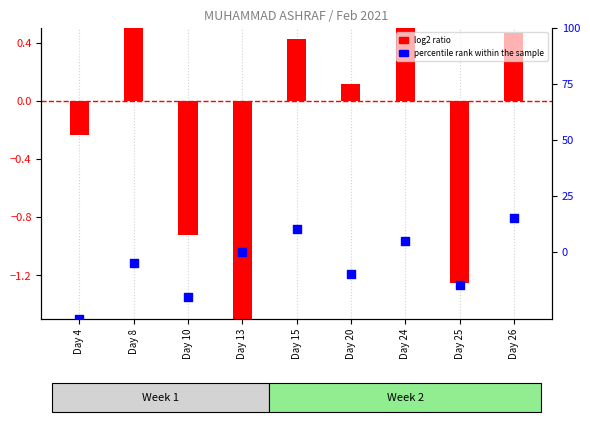

Is the value of percentile rank within the sample at Day 24 greater than the value of log2 ratio at Day 4?

Yes